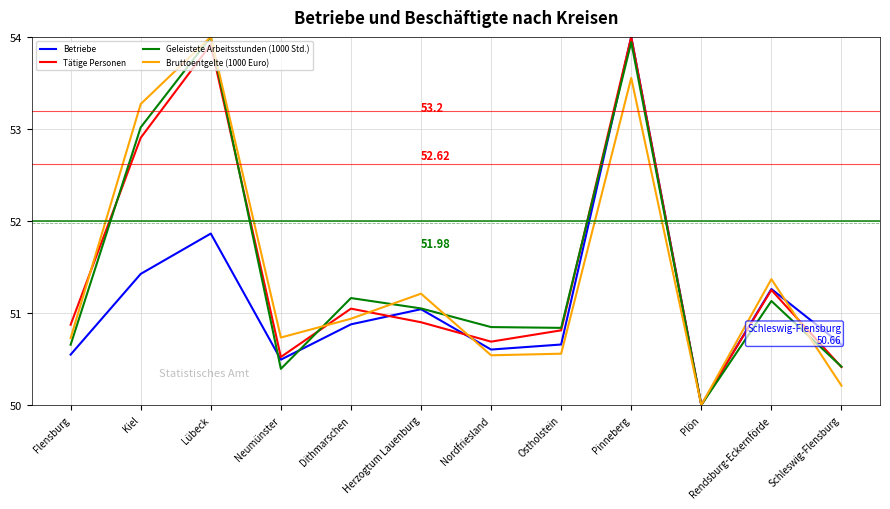

Which category has the lowest value across all series?

Plön